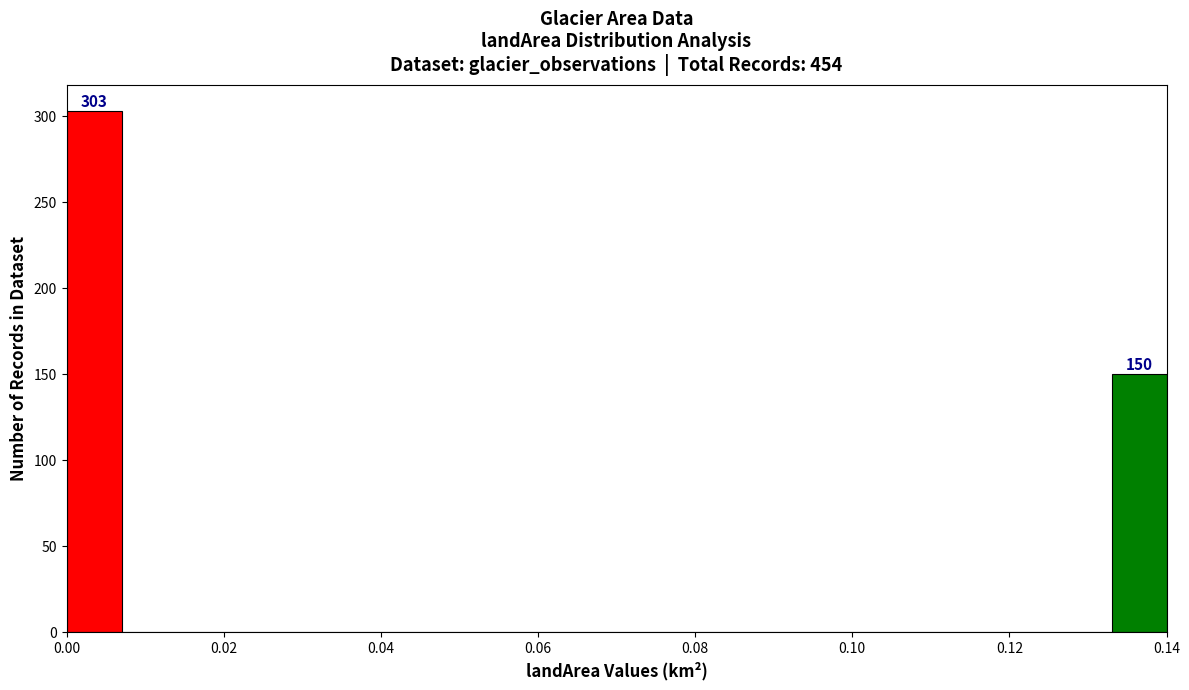

Read against the x-axis, roughly where is the centre of the tallest bar?

0.004